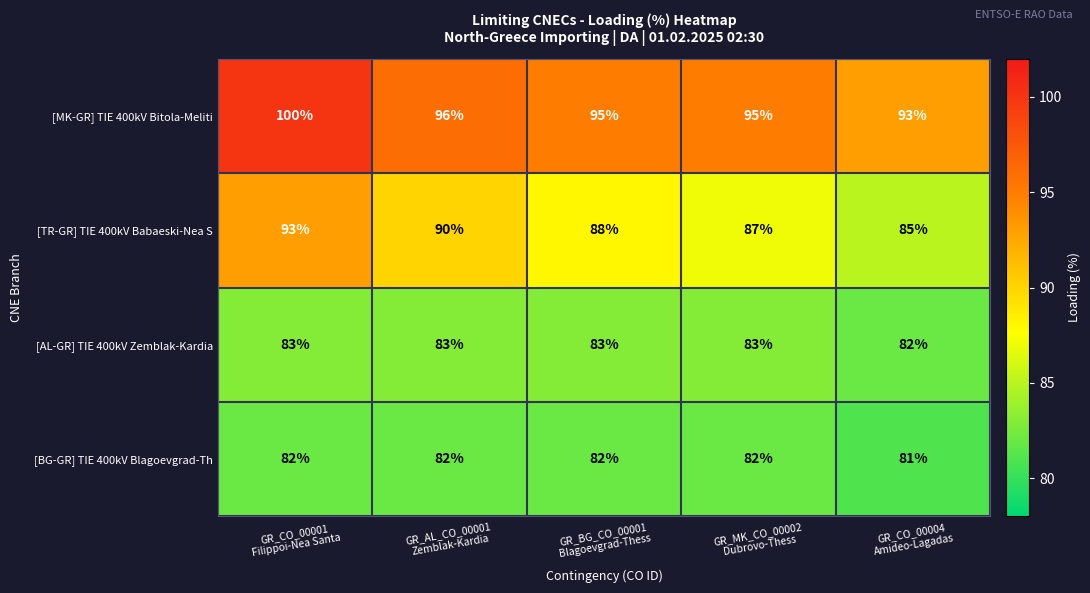

How many values in the [BG-GR] TIE 400kV Blagoevgrad-Th series are below 82?

1